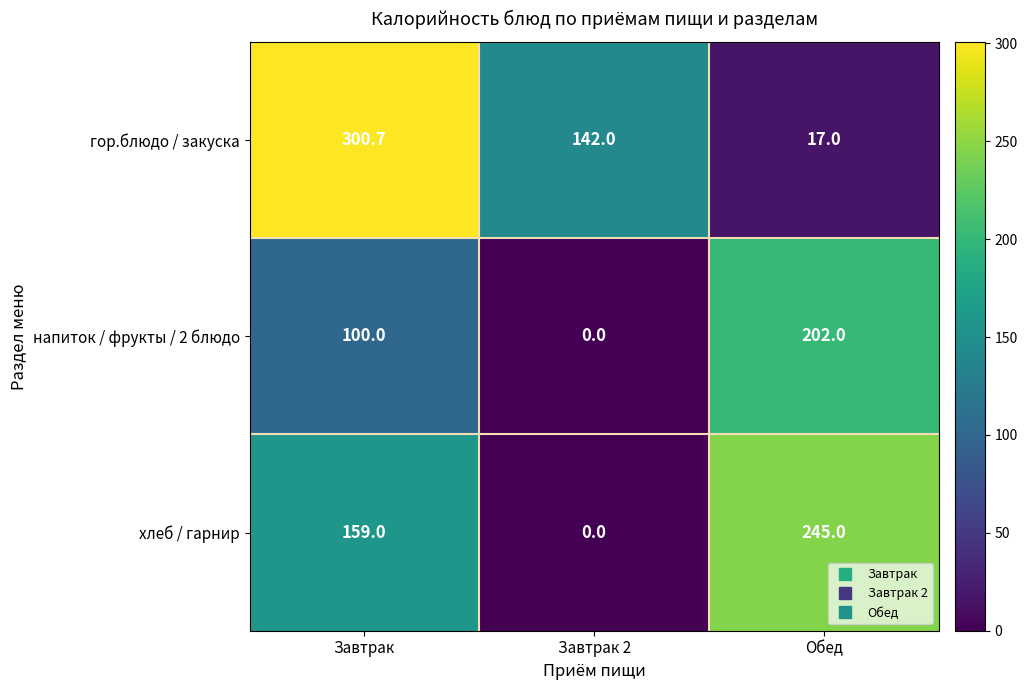

What is the difference between the highest and lowest values at Обед?

228.0